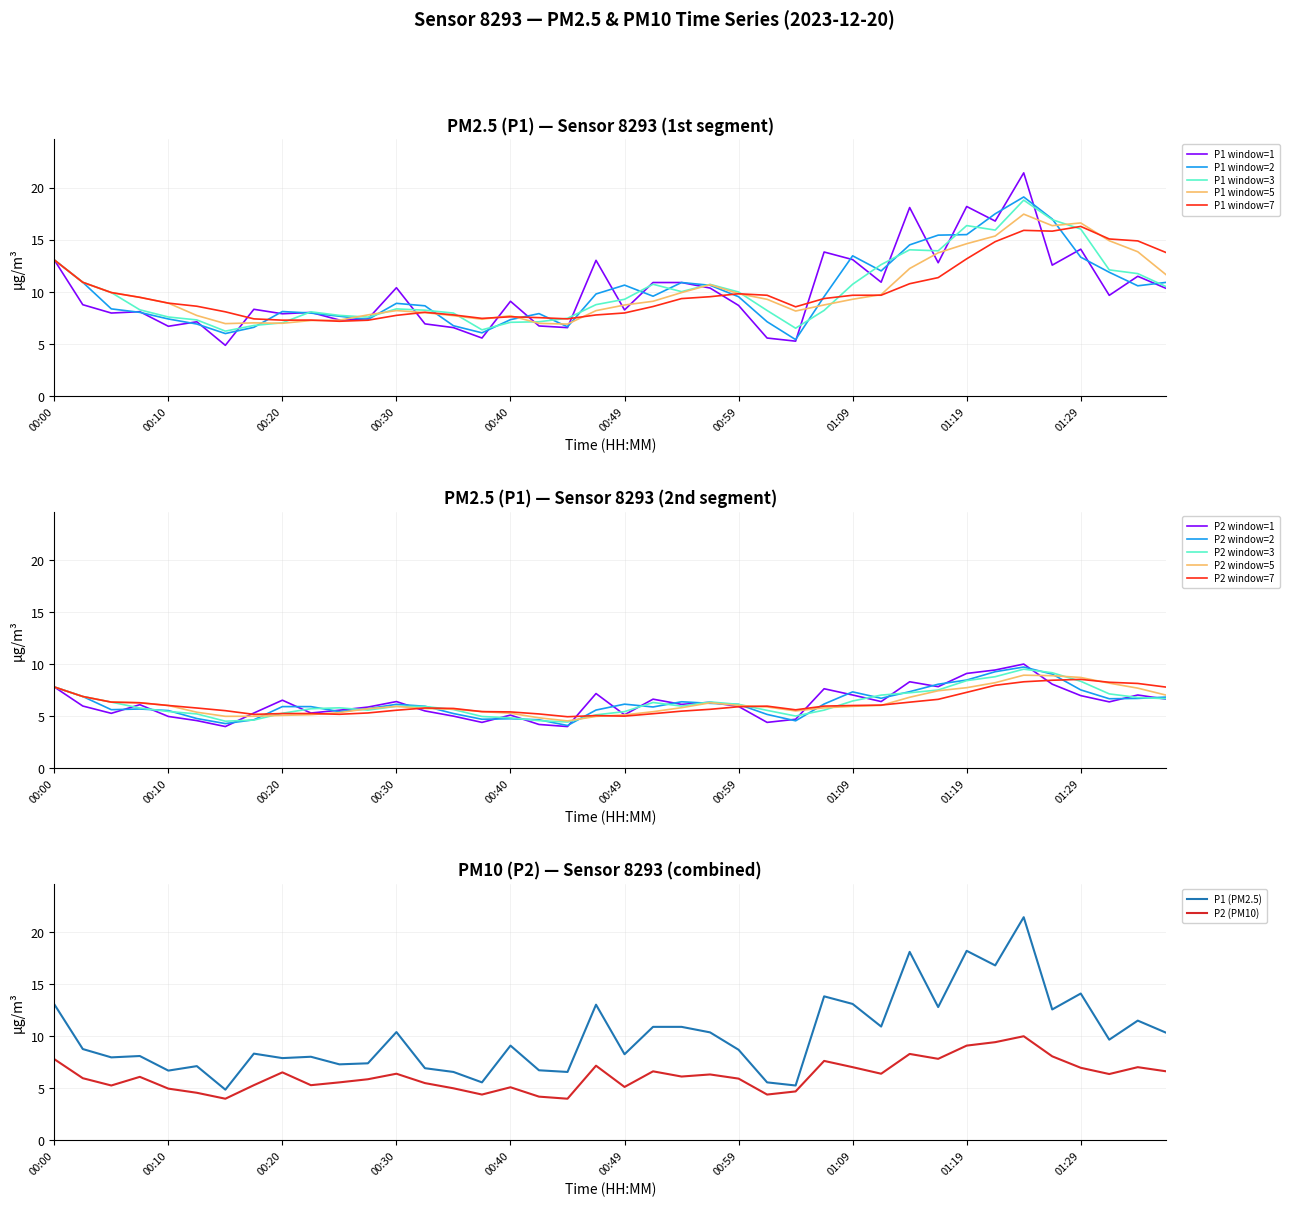

The value of P1 window=5 at 00:59 is 2.9. True or false?

False